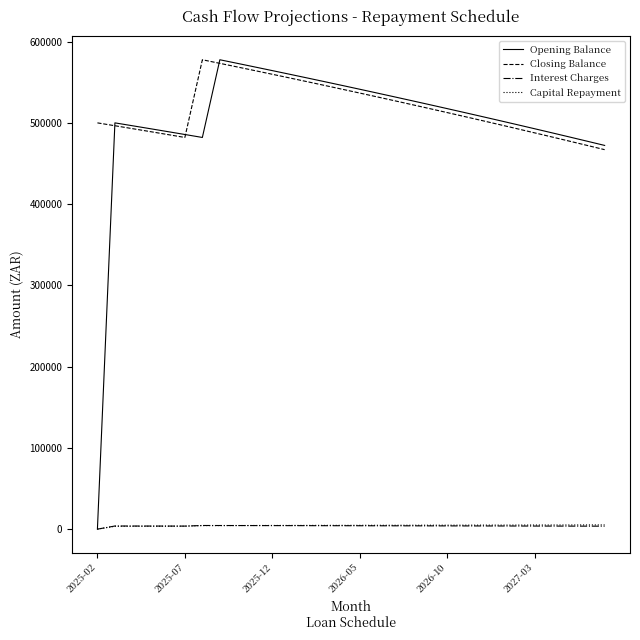

How many categories are shown in the chart?

30